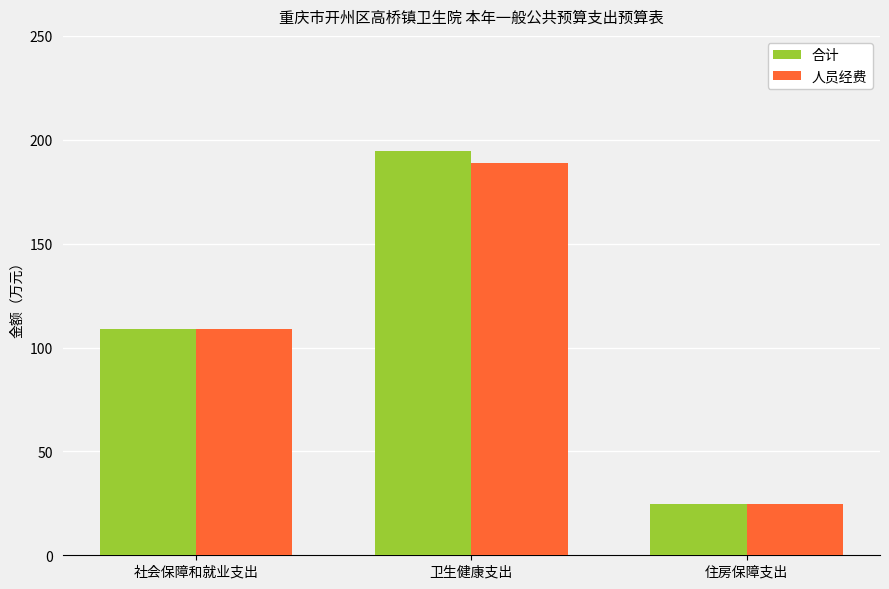

What is the label of the 1st bar from the left?

社会保障和就业支出